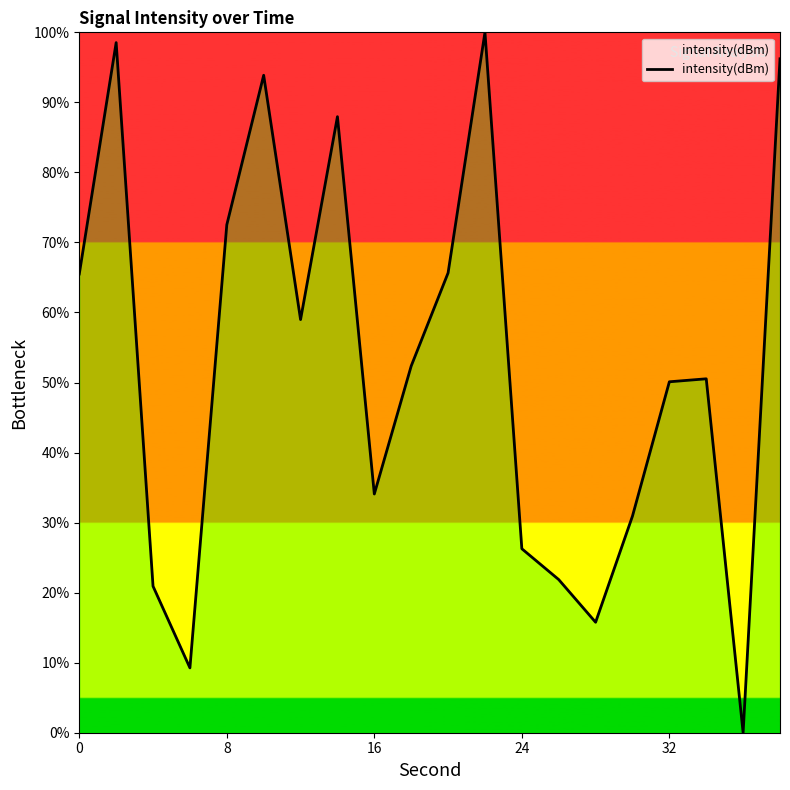

What is the difference between the maximum and minimum values?

100.0